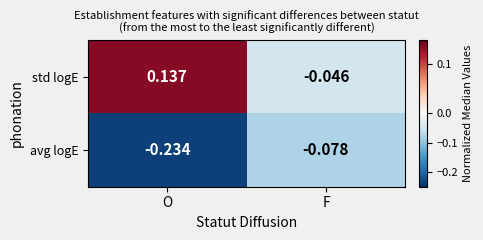

Which category has the lowest value in the std logE series?

F